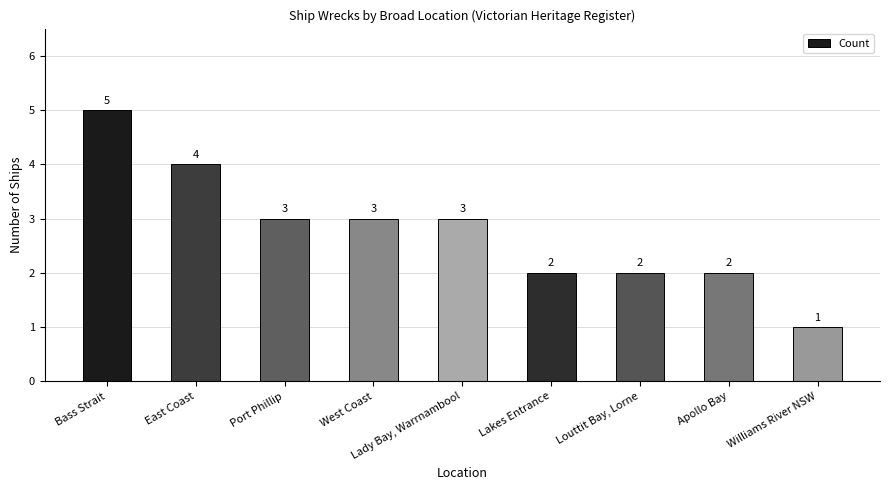

Read the value at West Coast.

3